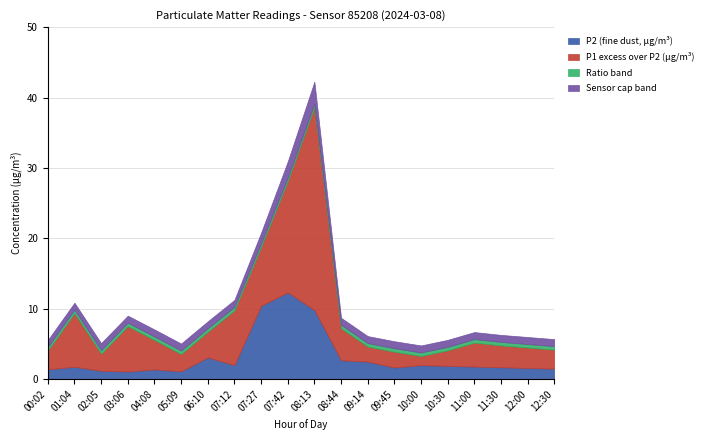

What is the greatest value displayed?

38.6